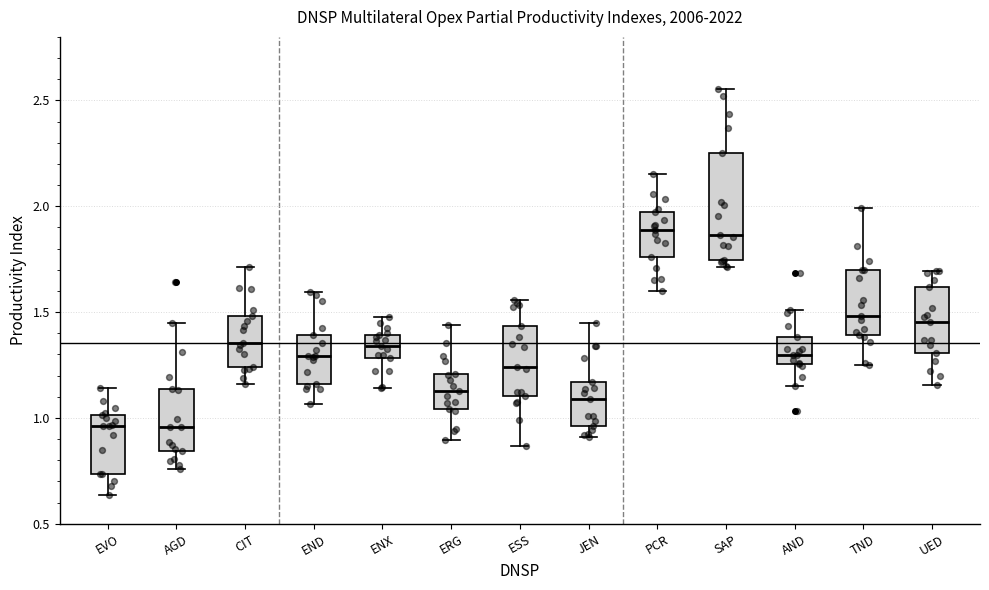

Reading left to right, transcribe this box plot: for each box, give where its median line is, the range the box spans, and where its two whiskers end, as read against the y-axis. The values are not printed on the chart, so give them approximately, as read against the axis.

EVO: median 0.95, box 0.75 to 1.00, whiskers 0.65 to 1.15
AGD: median 0.95, box 0.85 to 1.15, whiskers 0.75 to 1.45
CIT: median 1.35, box 1.25 to 1.50, whiskers 1.15 to 1.70
END: median 1.30, box 1.15 to 1.40, whiskers 1.05 to 1.60
ENX: median 1.35, box 1.30 to 1.40, whiskers 1.15 to 1.50
ERG: median 1.15, box 1.05 to 1.20, whiskers 0.90 to 1.45
ESS: median 1.25, box 1.10 to 1.45, whiskers 0.85 to 1.55
JEN: median 1.10, box 0.95 to 1.15, whiskers 0.90 to 1.45
PCR: median 1.90, box 1.75 to 1.95, whiskers 1.60 to 2.15
SAP: median 1.85, box 1.75 to 2.25, whiskers 1.70 to 2.55
AND: median 1.30, box 1.25 to 1.40, whiskers 1.15 to 1.50
TND: median 1.50, box 1.40 to 1.70, whiskers 1.25 to 2.00
UED: median 1.45, box 1.30 to 1.60, whiskers 1.15 to 1.70